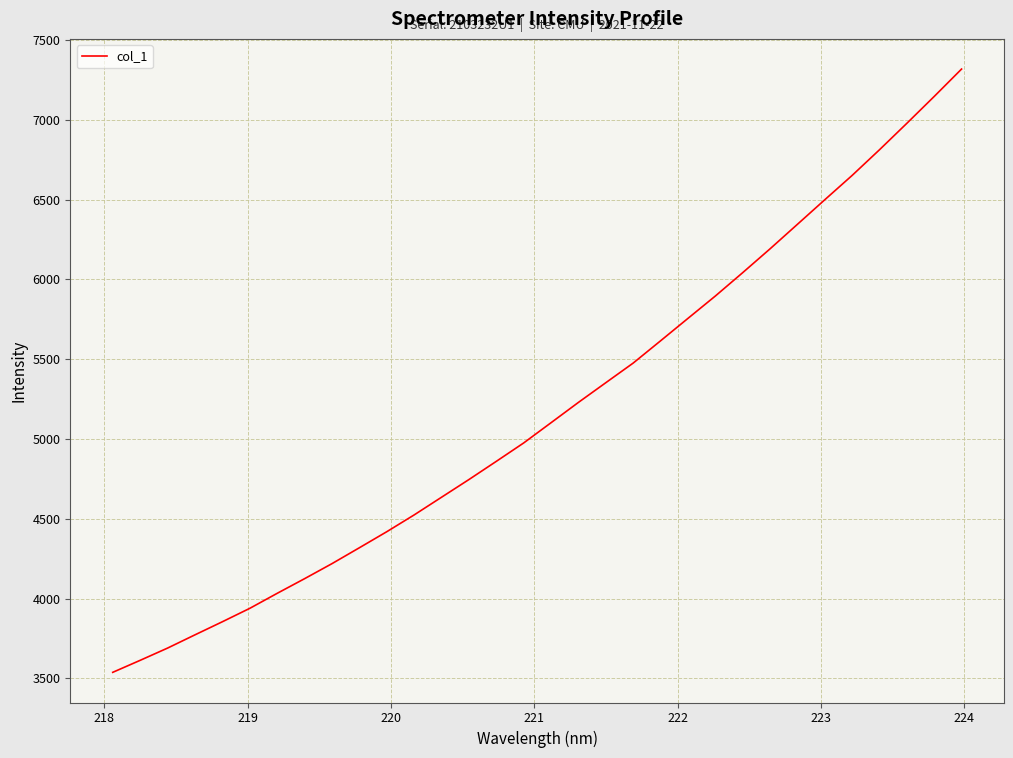

What is the maximum value shown in the chart?

7318.7